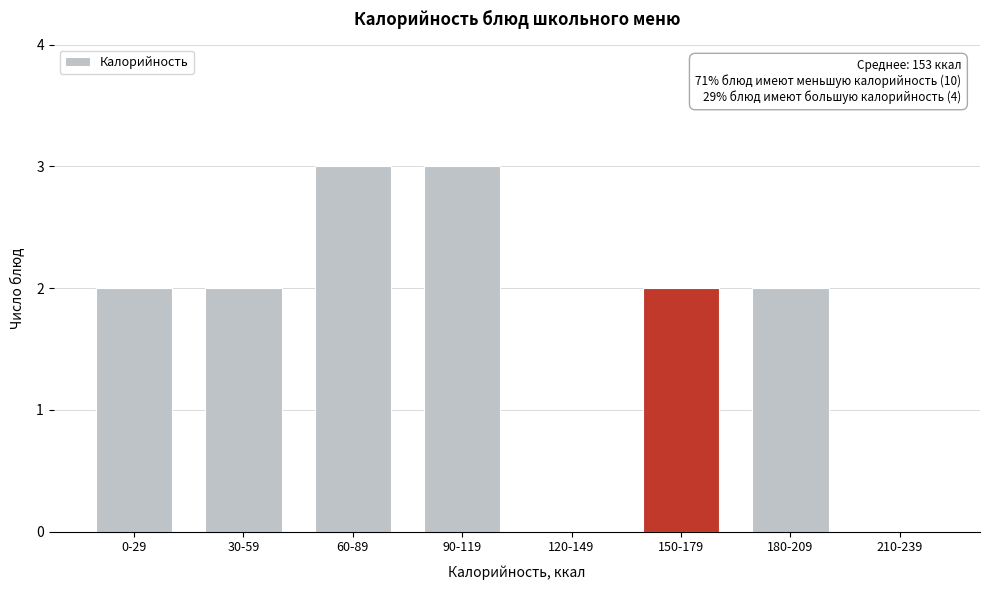

Reading left to right, extract all data points from this chart.

0-29=2	30-59=2	60-89=3	90-119=3	120-149=0	150-179=2	180-209=2	210-239=0